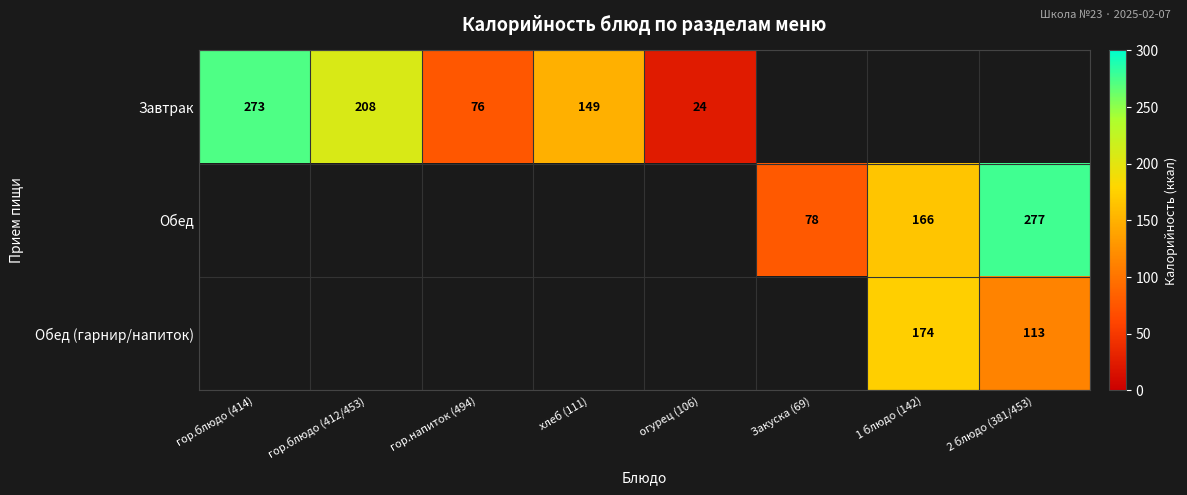

Is it true that Обед (гарнир/напиток) equals 62.3 at 1 блюдо (142)?

False